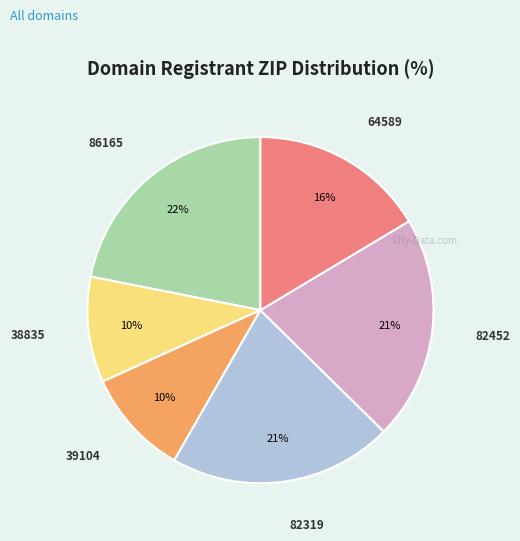

To the nearest percent, what is the difference between the largest and smallest slice percentages?

12%